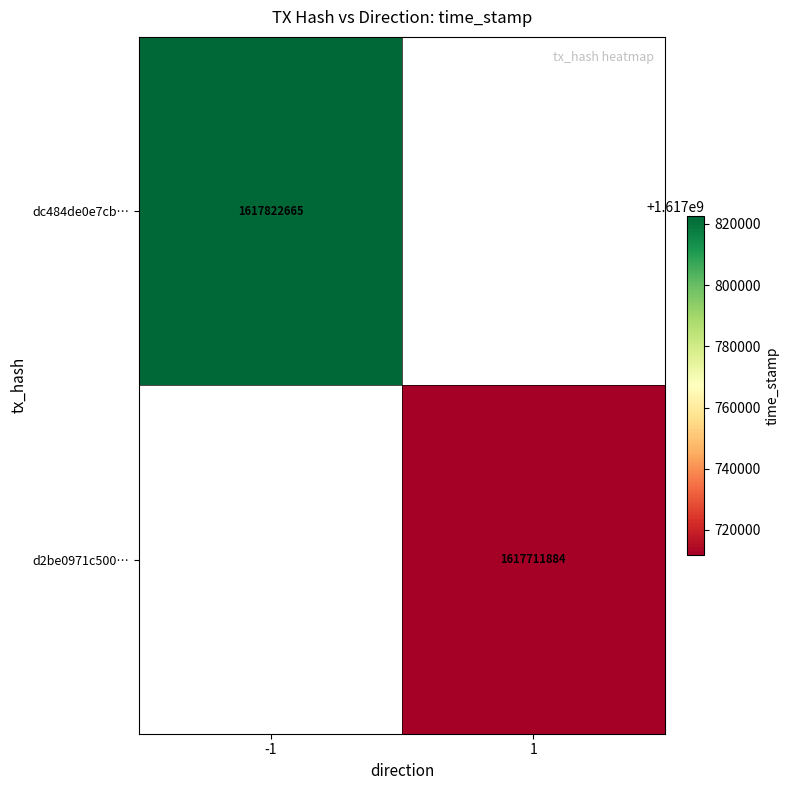

The dc484de0e7cb… series shows 1617822665 at -1. True or false?

True